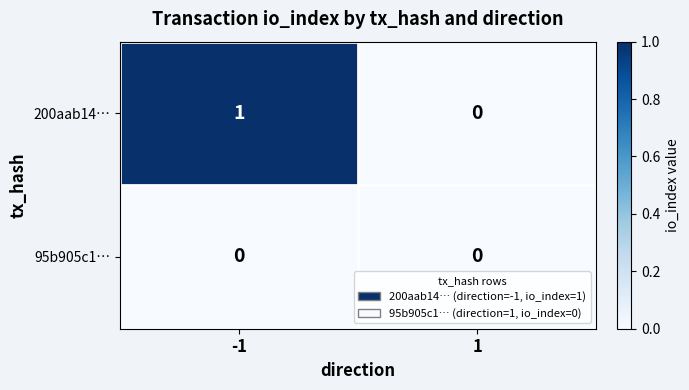

Reading left to right, list all the values displayed in this chart.

200aab14…: -1=1	1=0
95b905c1…: -1=0	1=0